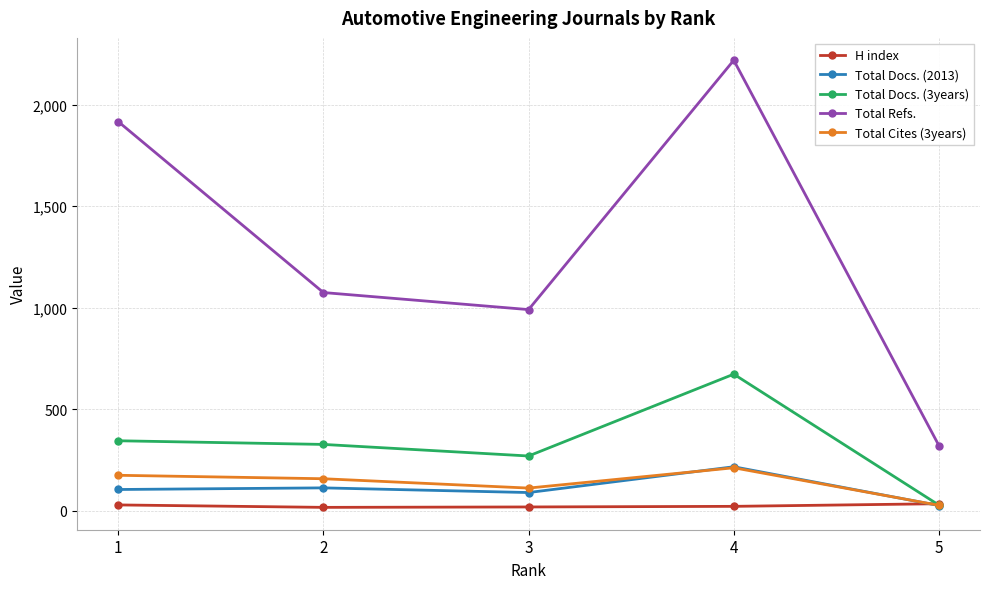

Is the value of Total Docs. (3years) at 4 greater than the value of Total Refs. at 5?

Yes